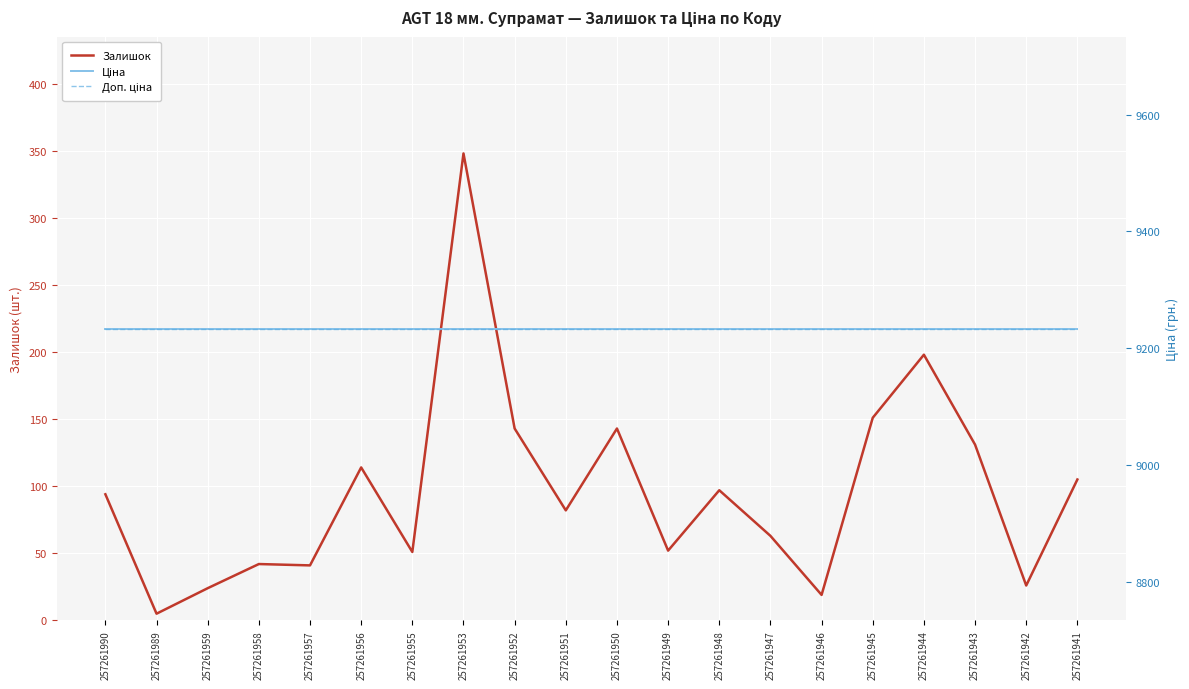

What are all the series names shown in the legend?

Залишок, Ціна, Доп. ціна